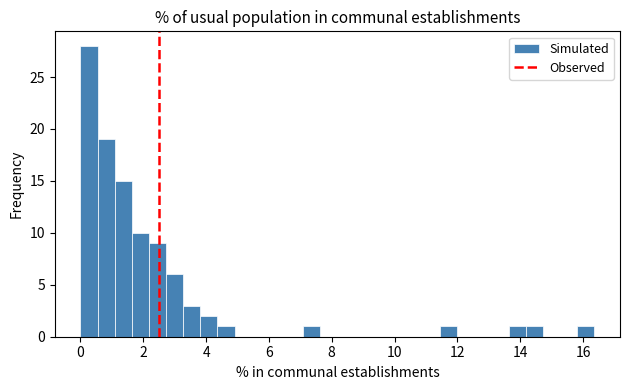

Around what value on the x-axis is the tallest bar? Give the approximate position of its centre, as read against the axis.

0.2